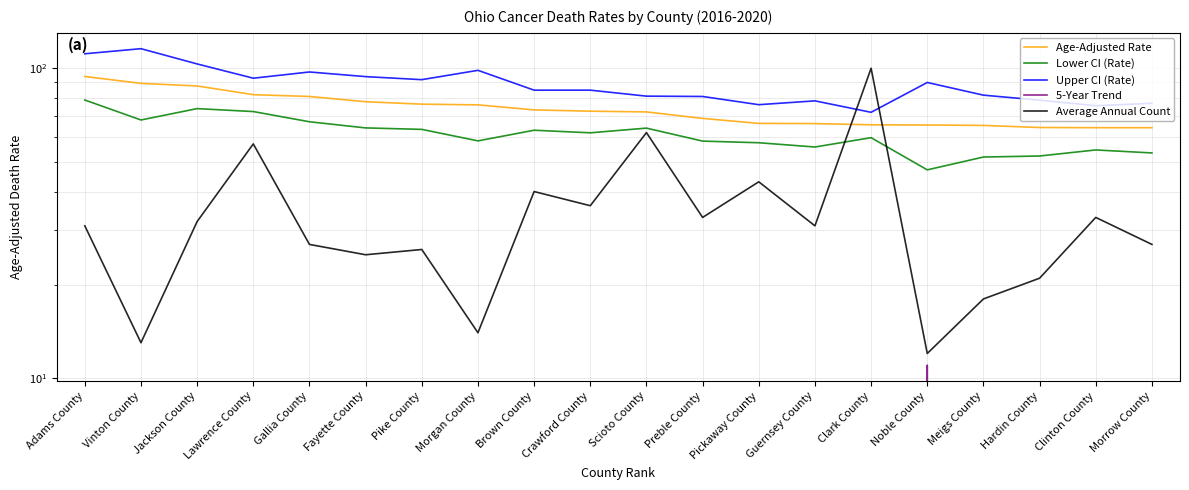

Rank the series at Adams County from lowest to highest value.

5-Year Trend, Average Annual Count, Lower CI (Rate), Age-Adjusted Rate, Upper CI (Rate)